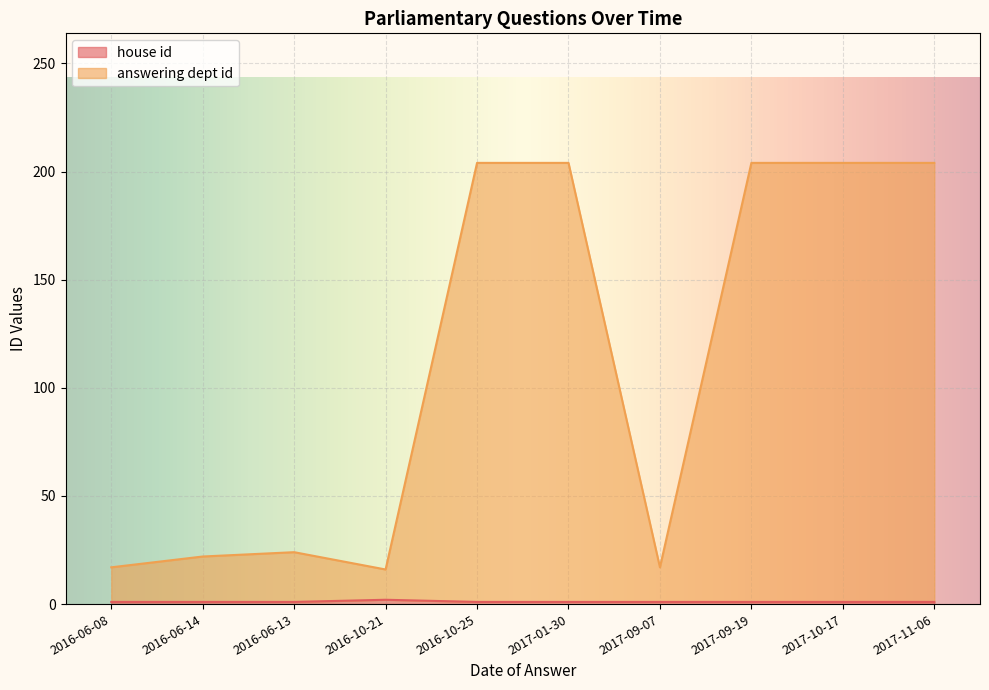

What is the total value across all series at 2016-06-14?

22